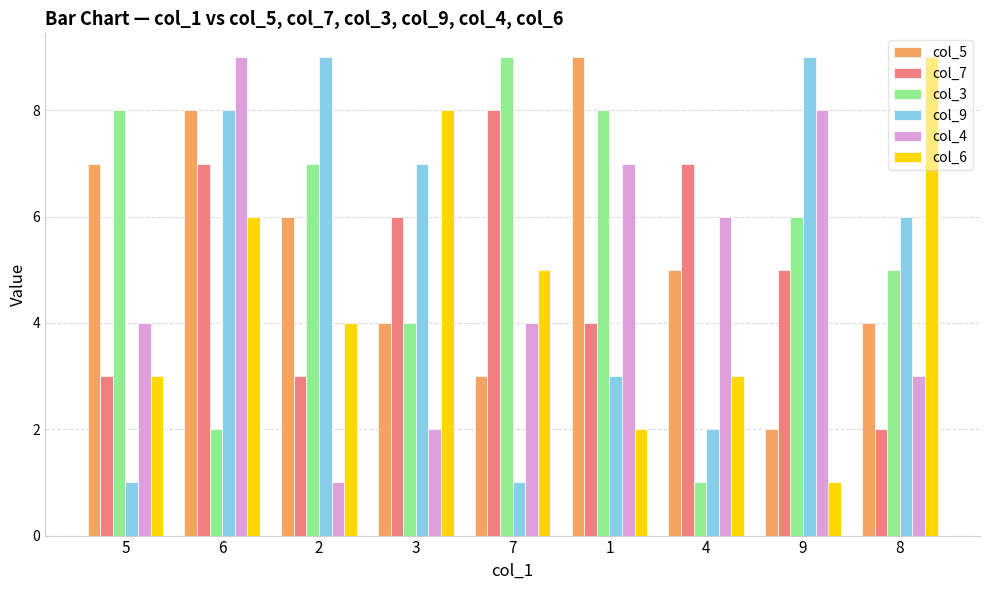

What is the difference between the maximum and minimum values in the col_4 series?

8